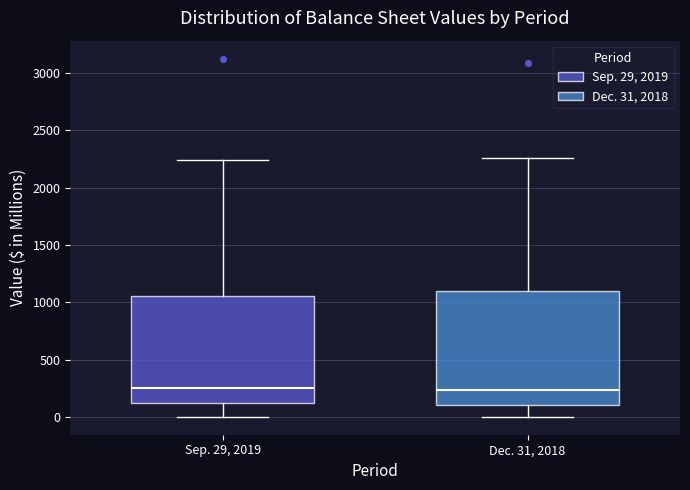

Where does the upper whisker of the box for Sep. 29, 2019 end on the y-axis? The values are not printed on the chart, so give them approximately, as read against the axis.

2250